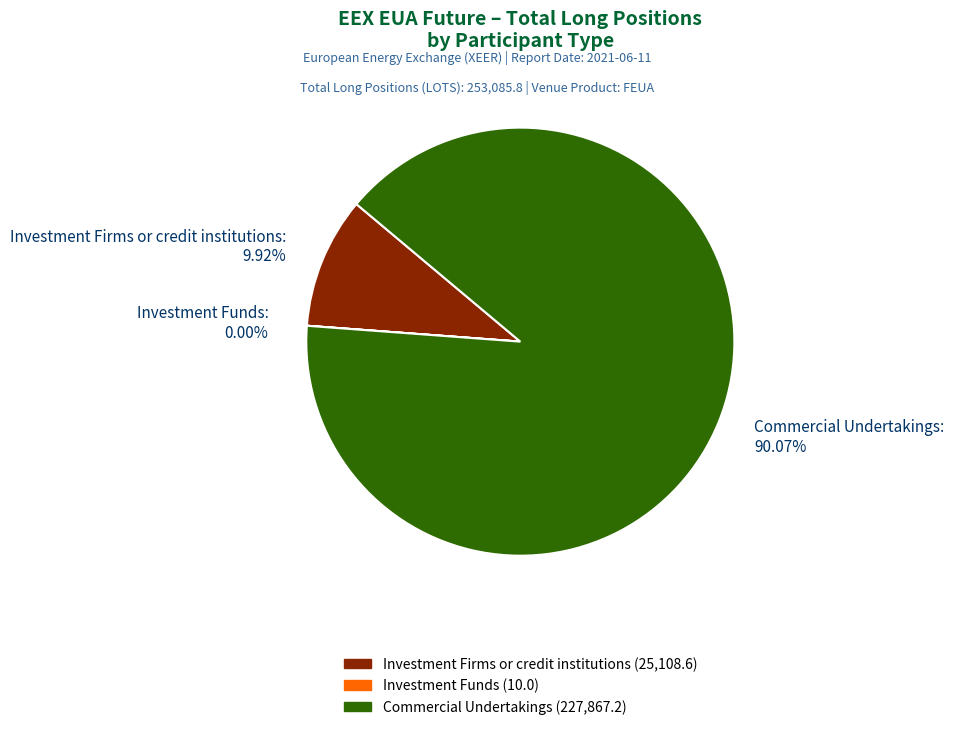

To the nearest percent, what is the average slice percentage?

33%